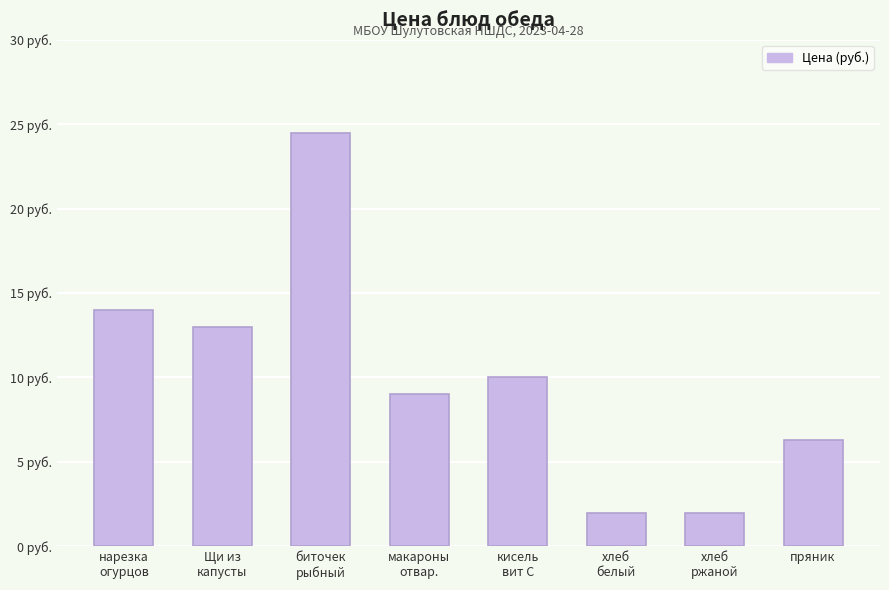

Is it true that the value at биточек
рыбный is 16.3?

False